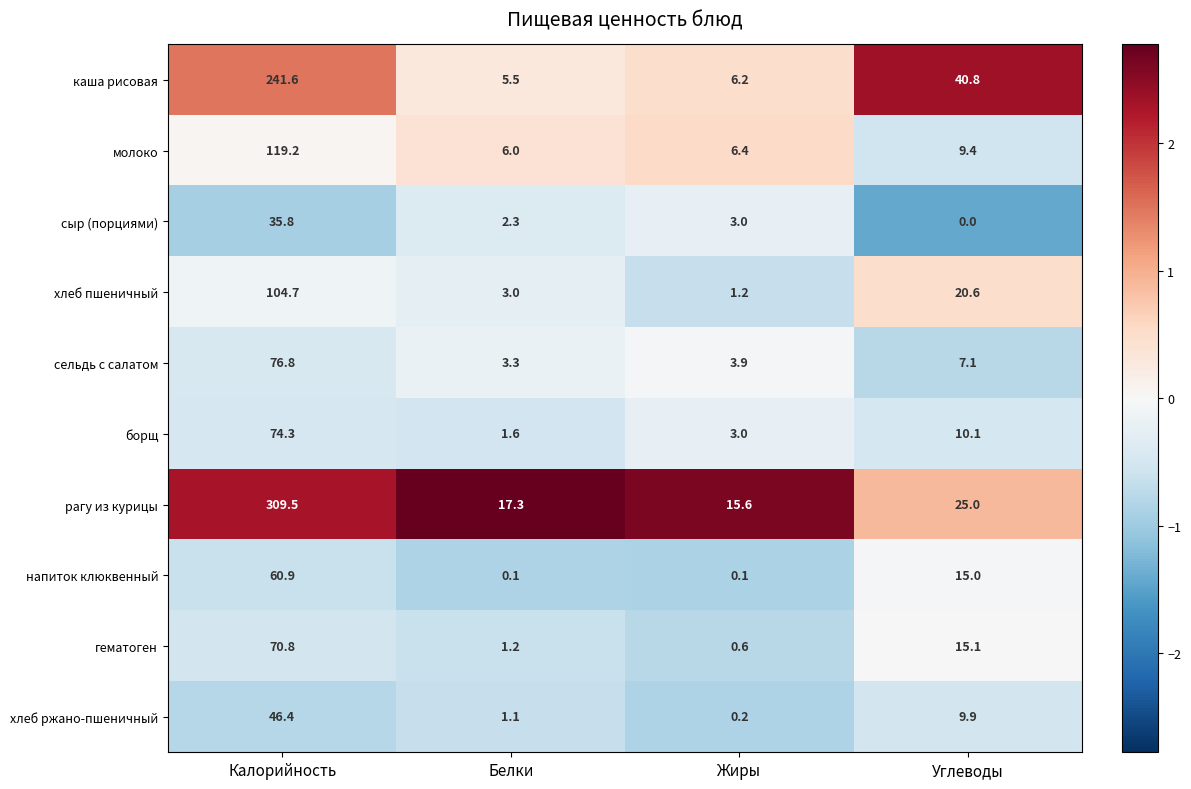

What is the approximate value of хлеб пшеничный at Белки?

3.0